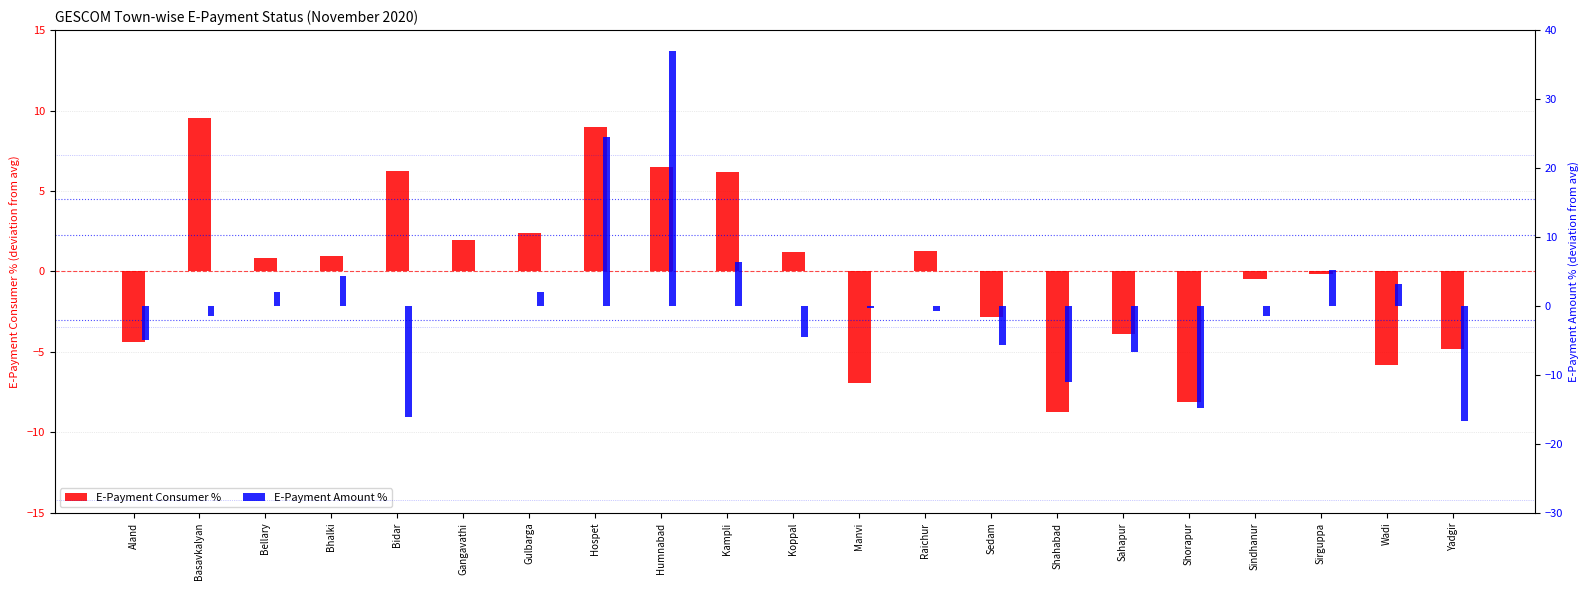

At which category is the sum across all series the highest?

Humnabad